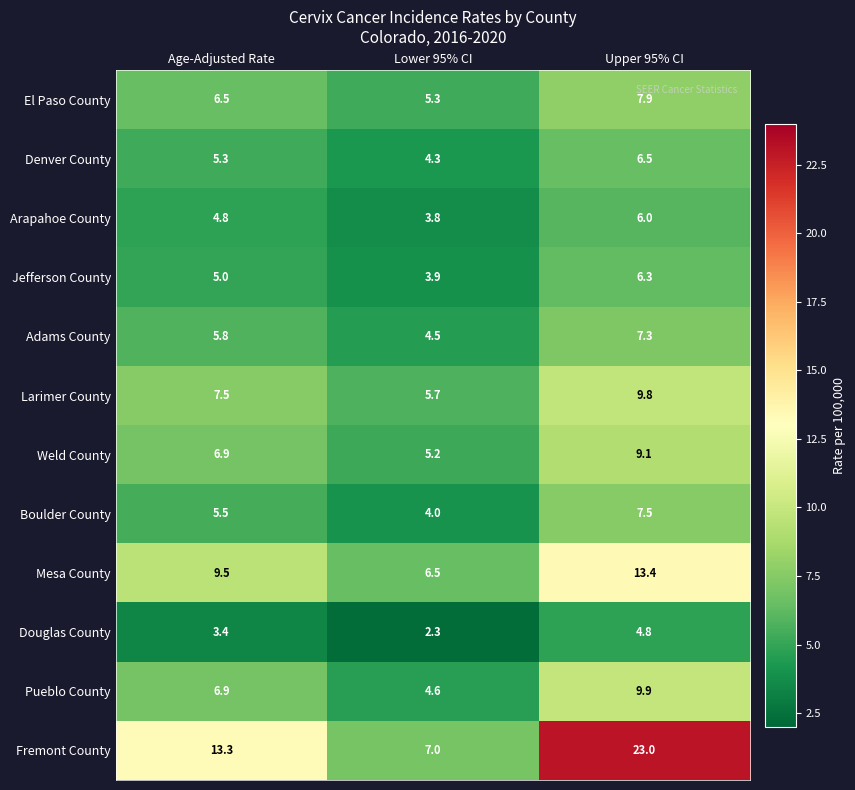

Which series changed the most between Age-Adjusted Rate and Upper 95% CI?

Fremont County